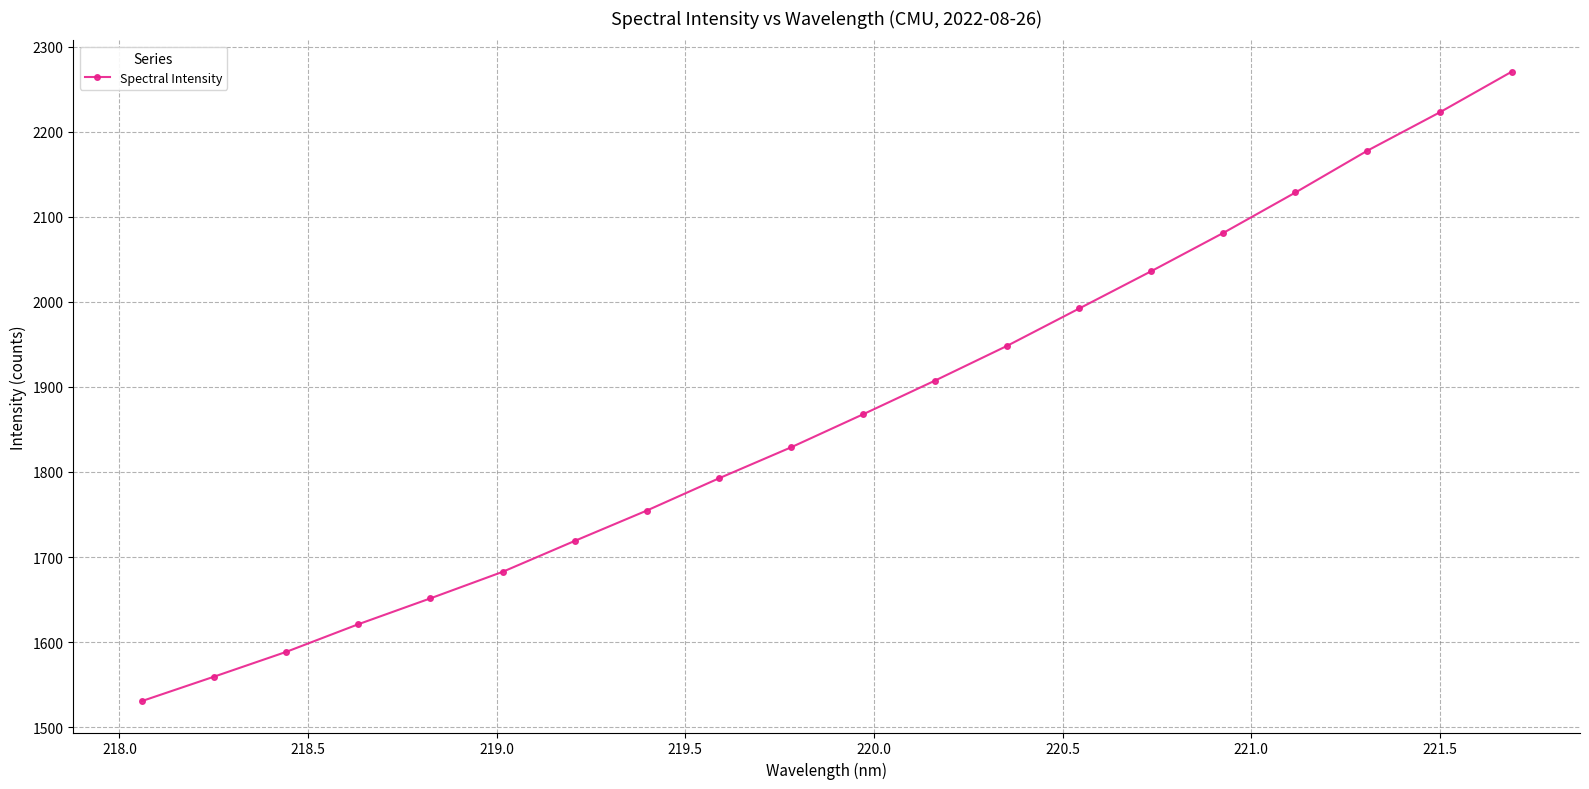

How many lines are shown in the chart?

1